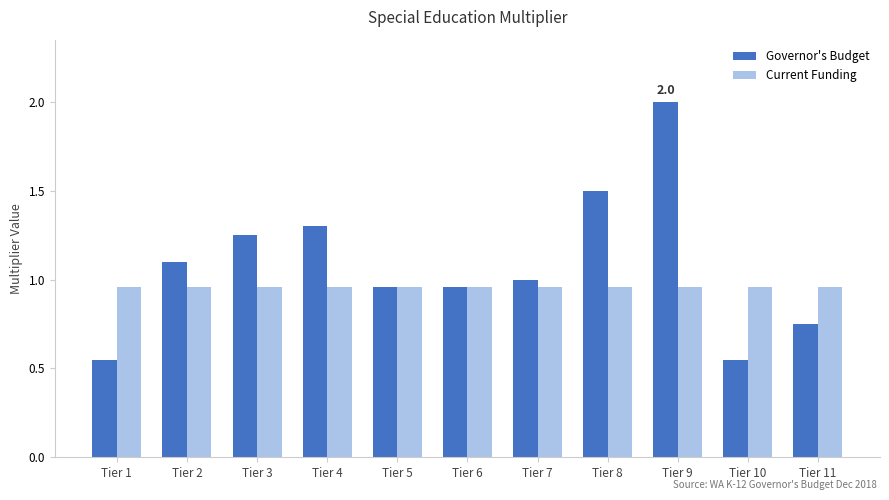

True or false: Governor's Budget has a value of 2.0 at Tier 9.

True